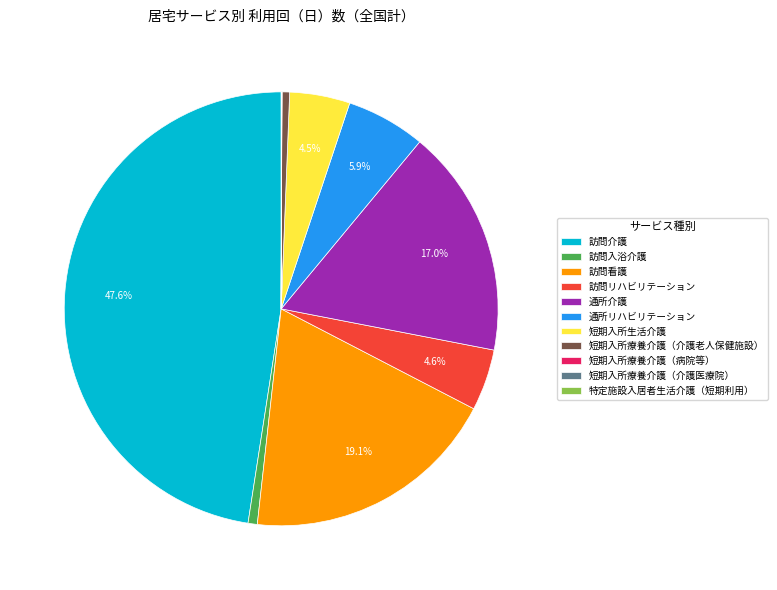

Is there any slice that represents more than half of the pie?

No